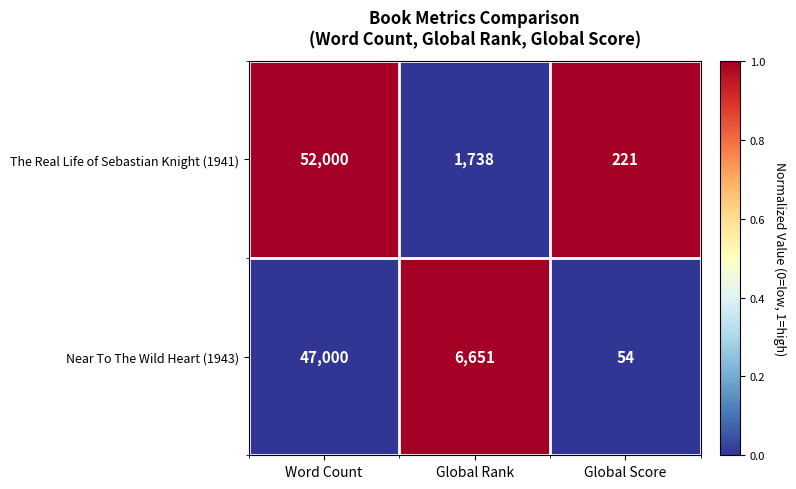

How many data points in The Real Life of Sebastian Knight (1941) are less than 1738?

1